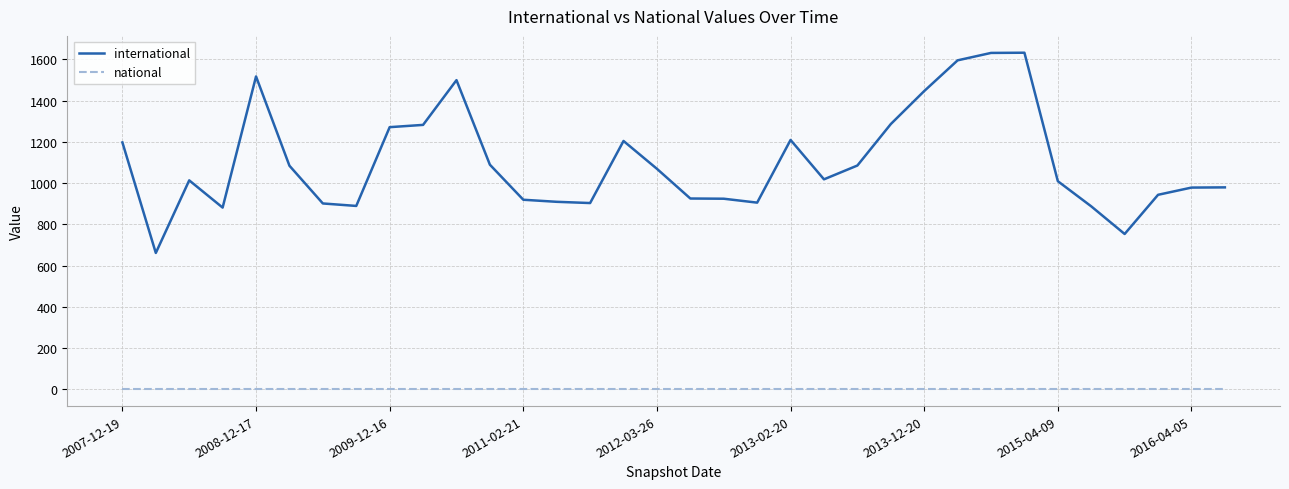

True or false: national and international intersect in this chart.

False